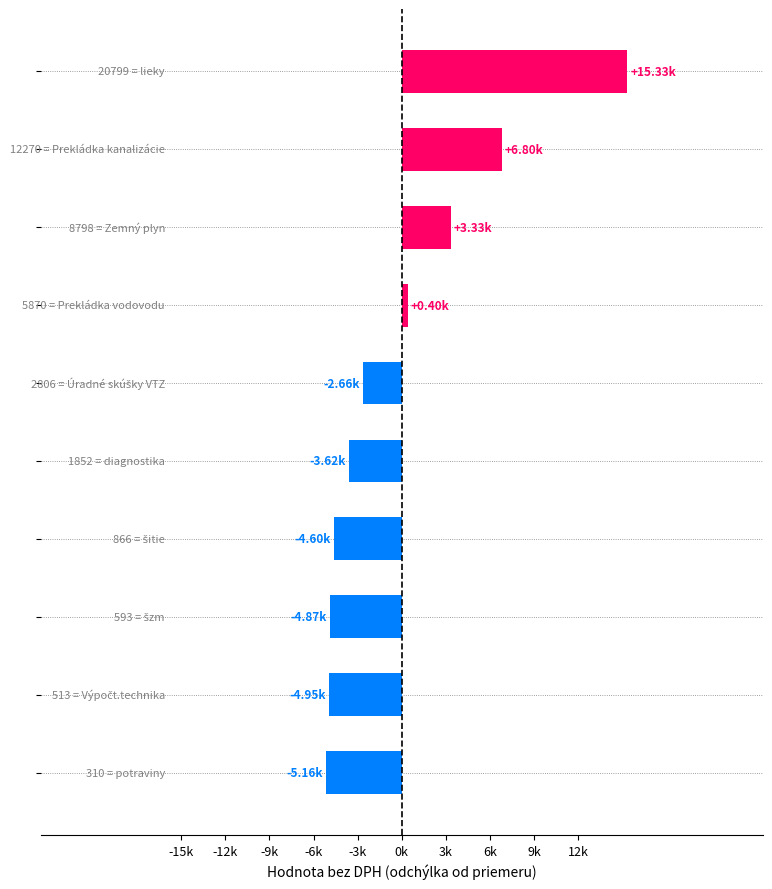

How many negative values are there?

6